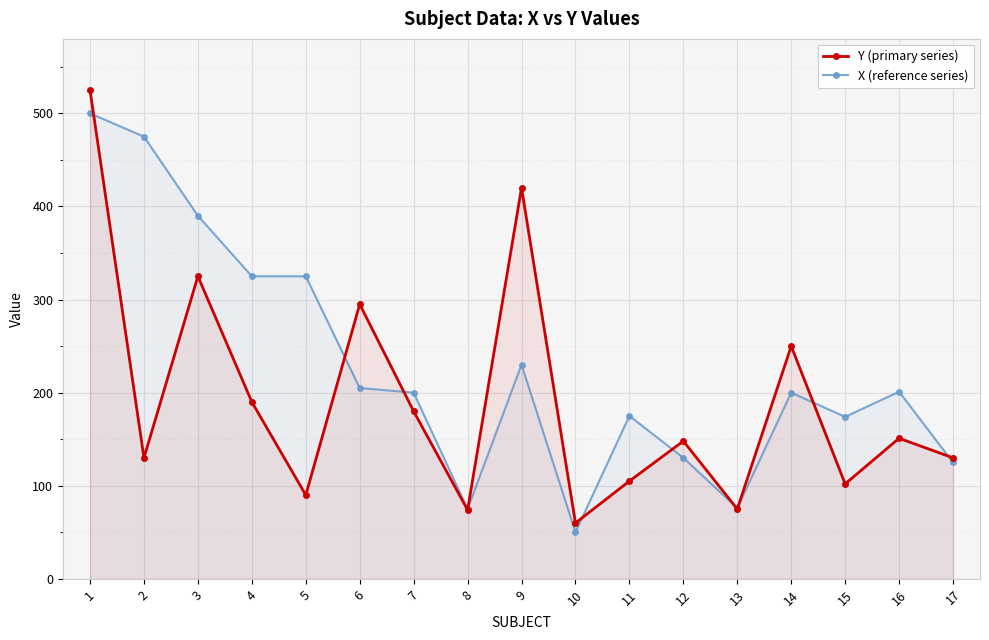

What is the approximate value of X (reference series) at 10, to the nearest 10?

50